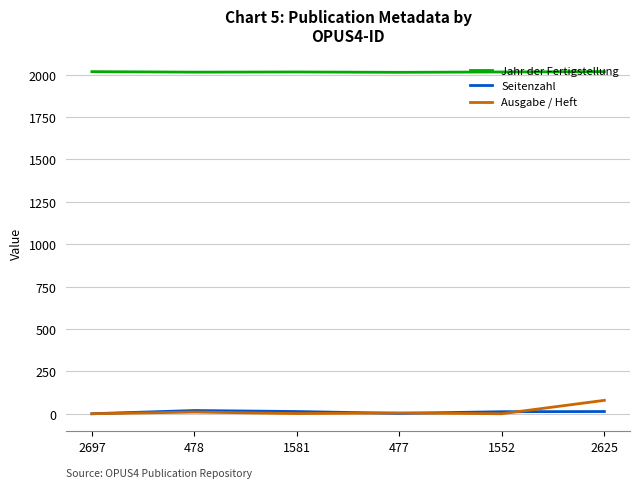

True or false: Ausgabe / Heft and Jahr der Fertigstellung cross at least once.

False